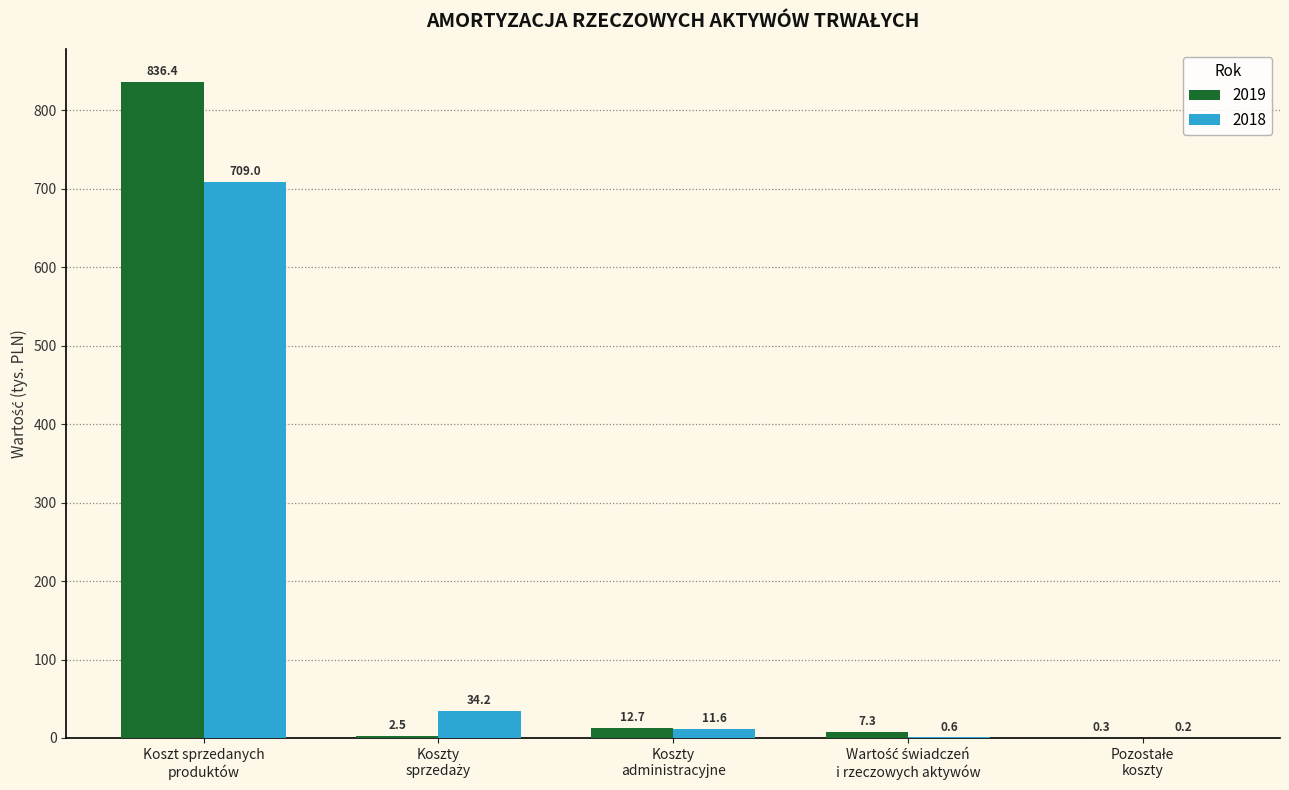

What is the sum of all 2019 values?

859.2